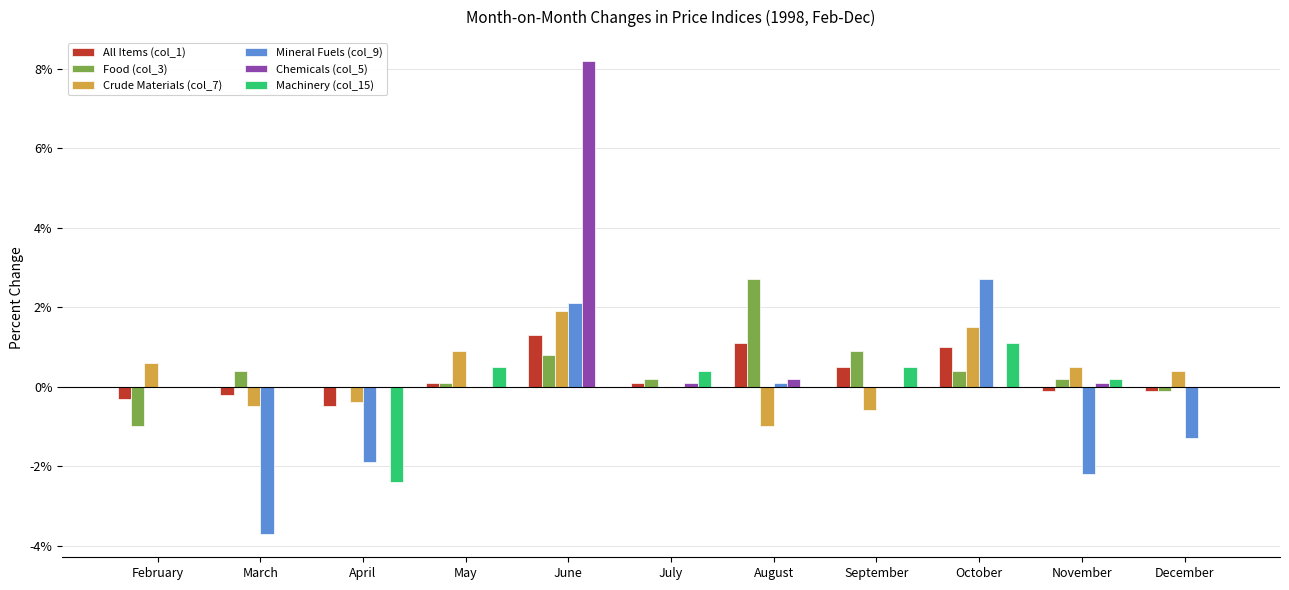

Is the value of Chemicals (col_5) at September greater than the value of Machinery (col_15) at April?

Yes